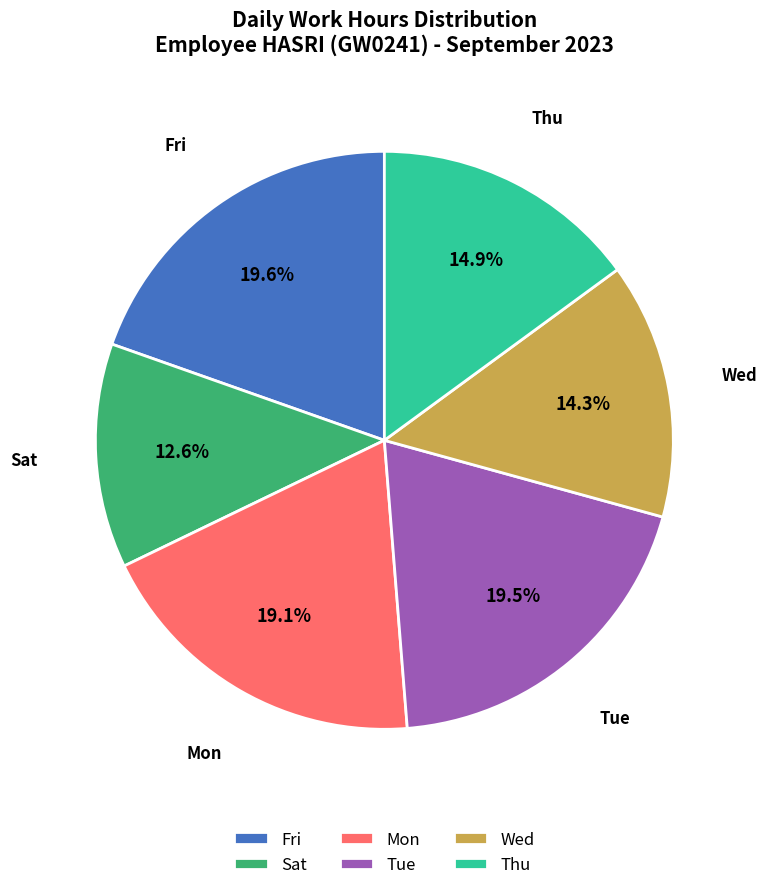

Is there any slice that represents more than half of the pie?

No